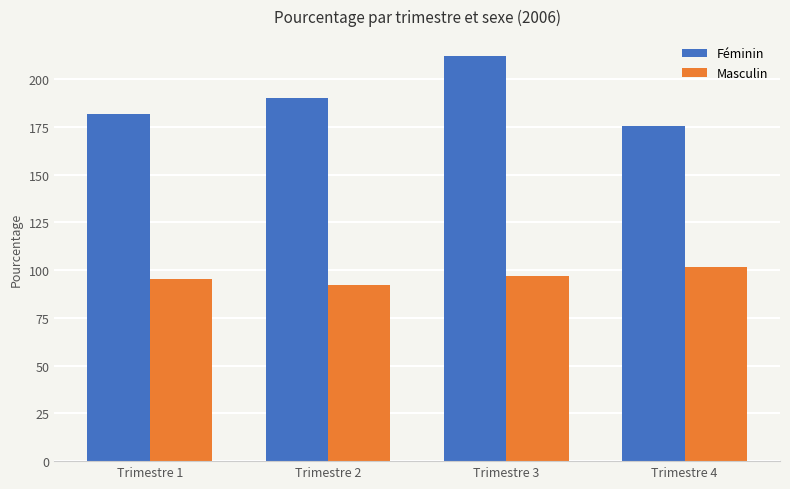

What is the value of the Féminin bar at the 1st from the left?

181.9